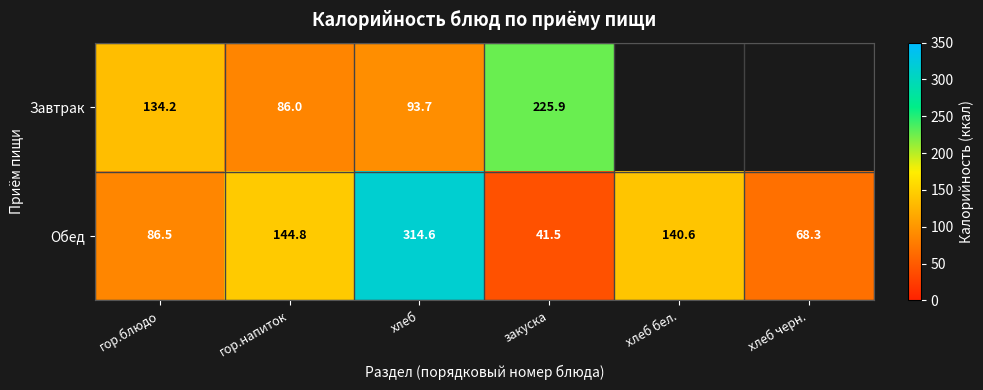

At which label is Обед closest to 178?

гор.напиток